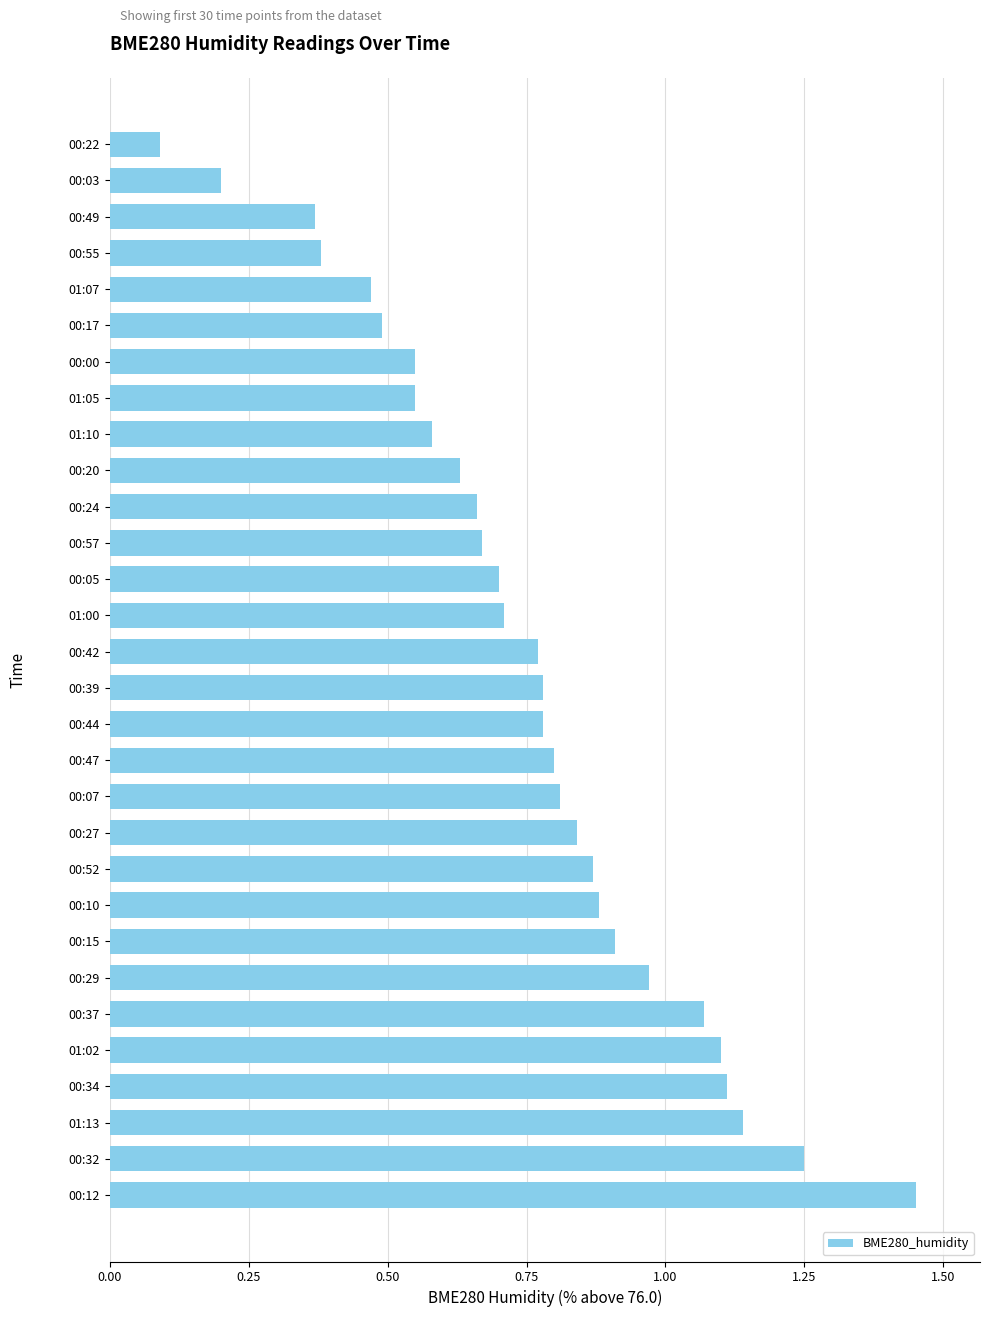

Is it true that the value at 00:10 is 0.9?

True